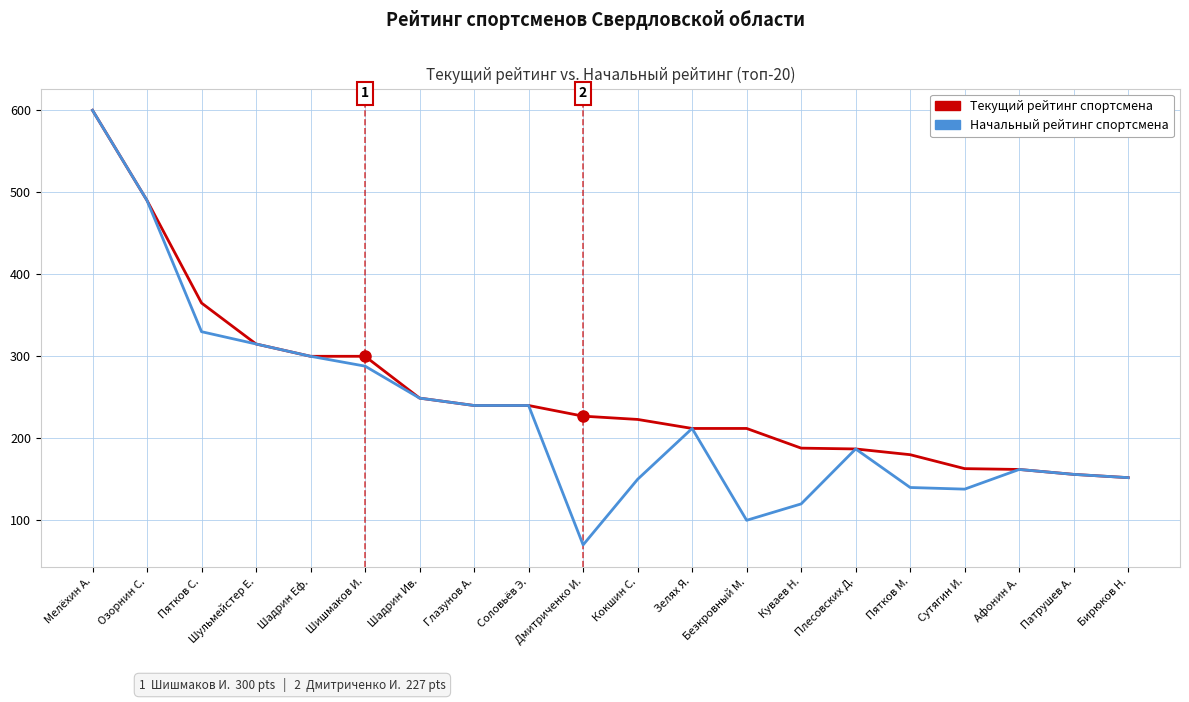

At which category is the sum across all series the highest?

Мелёхин А.